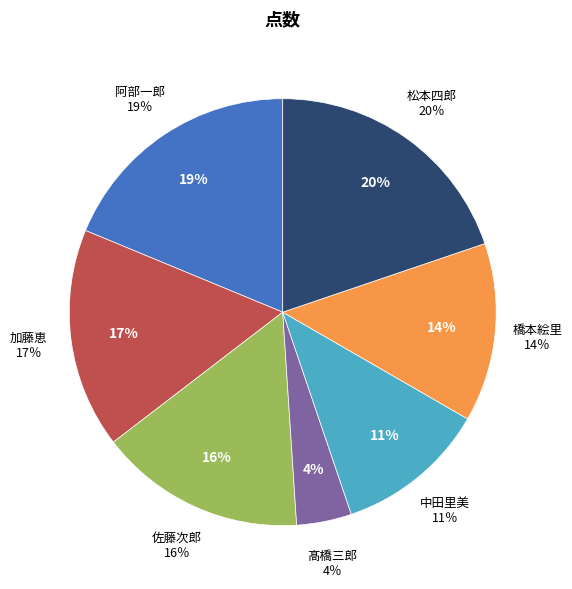

Which has a higher value, 阿部一郎 or 髙橋三郎?

阿部一郎